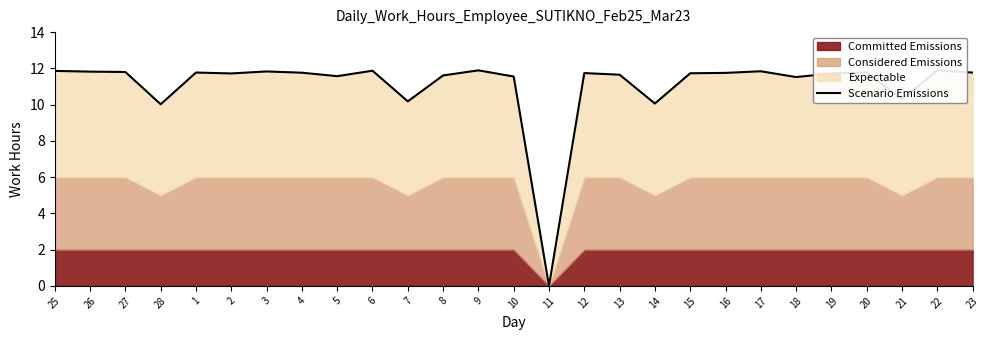

What is the change in value from 19 to 22?

+0.2